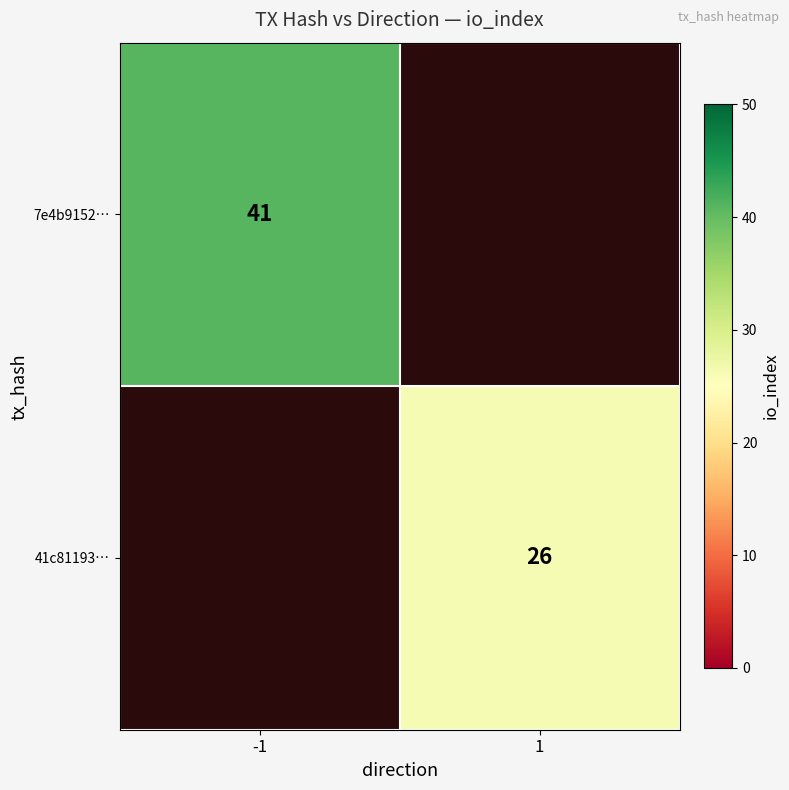

The value of 41c81193… at 1 is 9. True or false?

False